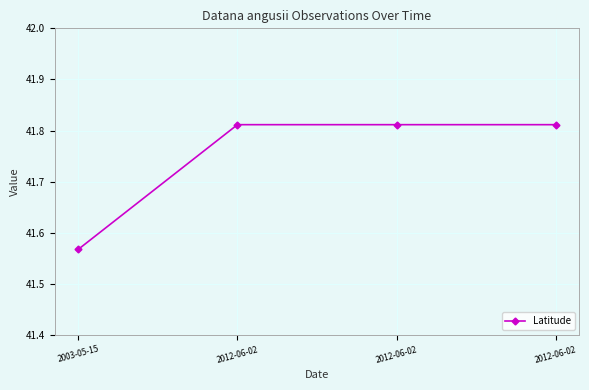

What is the greatest value displayed?

41.8